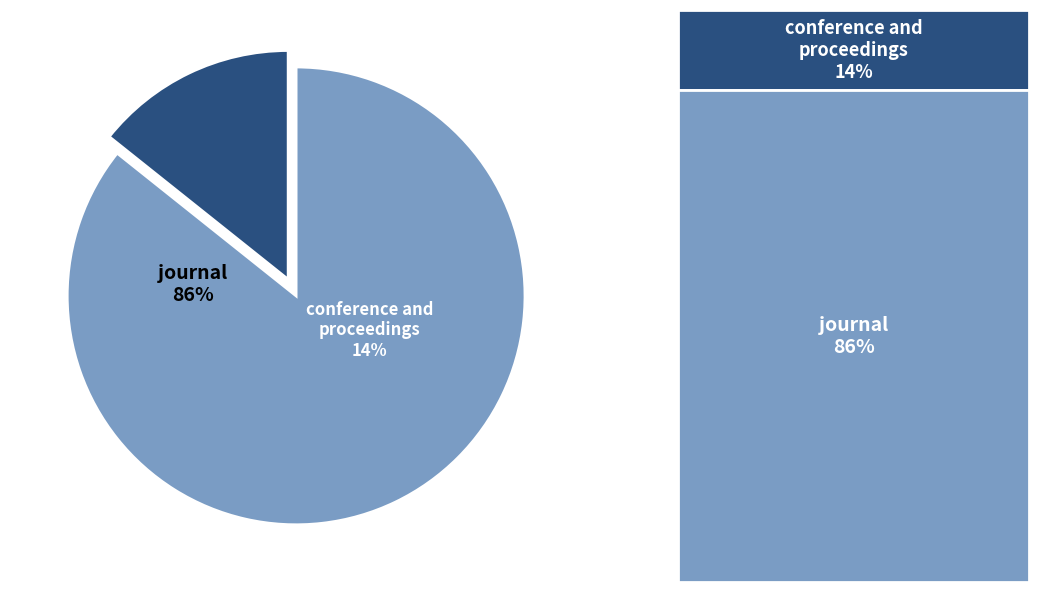

Does any single category account for the majority?

Yes